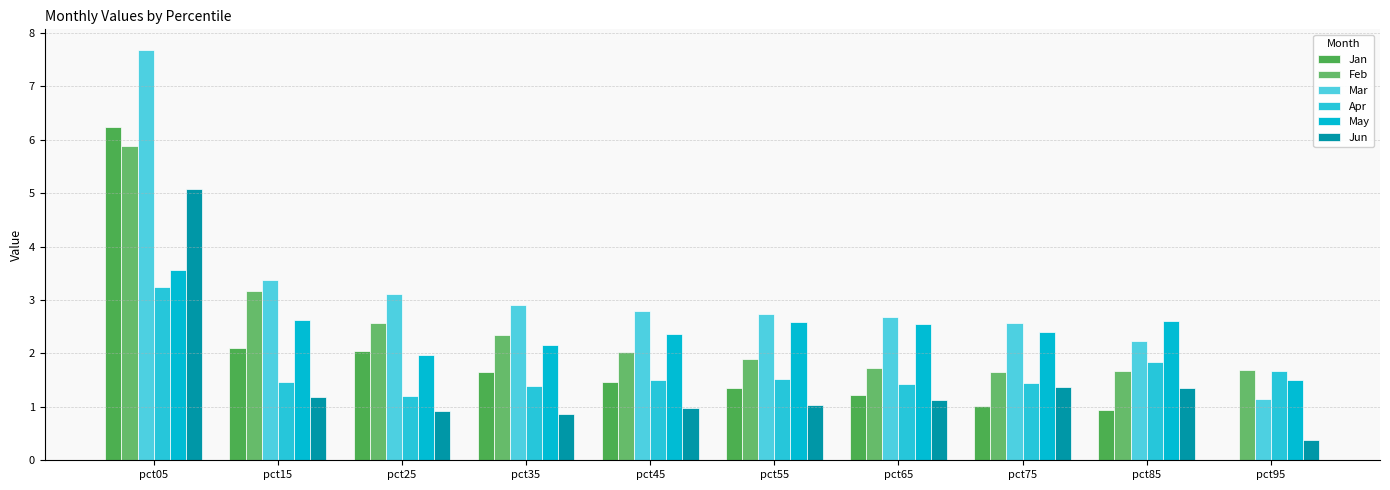

Are the bars grouped side by side (vs. stacked)?

Yes